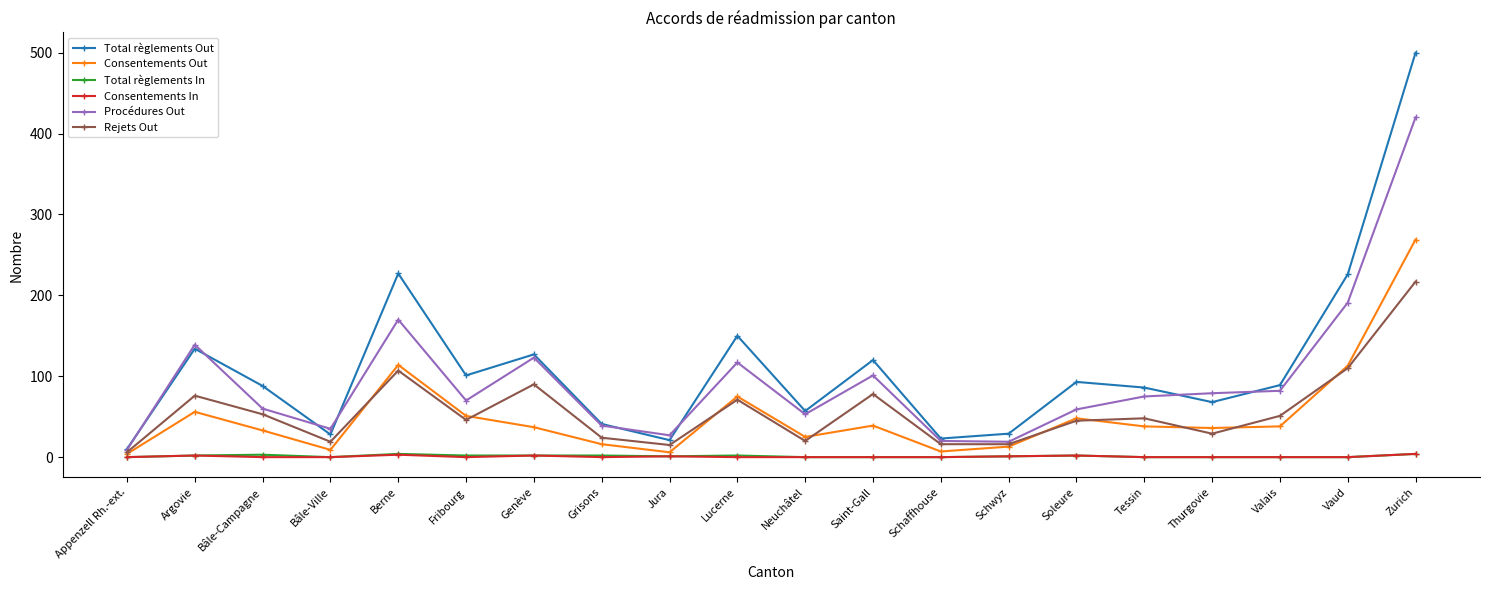

True or false: Consentements In and Rejets Out intersect in this chart.

False